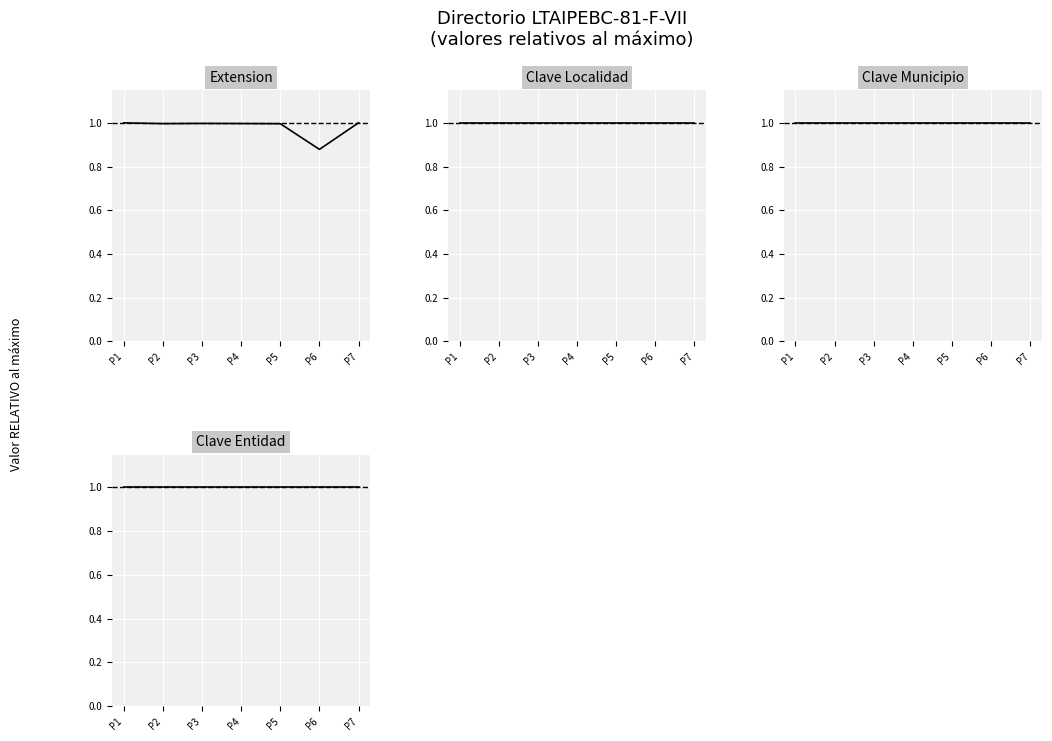

How many categories are shown in the chart?

7